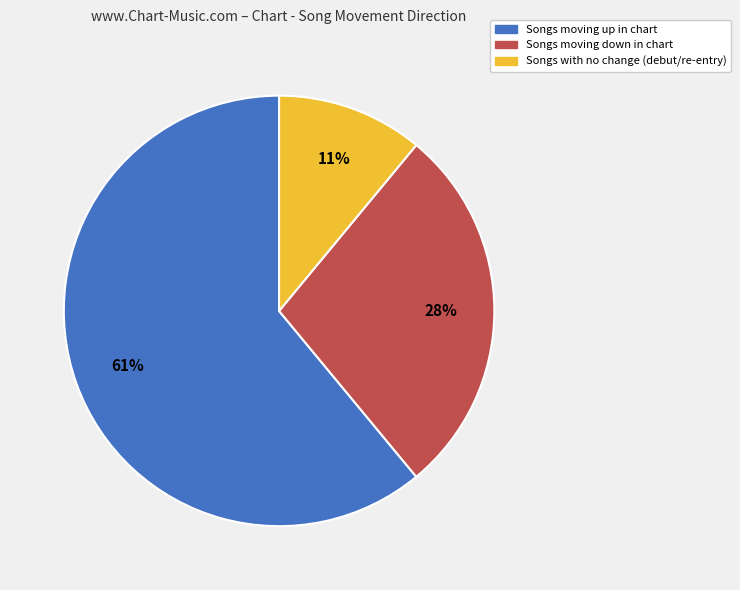

To the nearest percent, what is the difference between the largest and smallest slice percentages?

50%